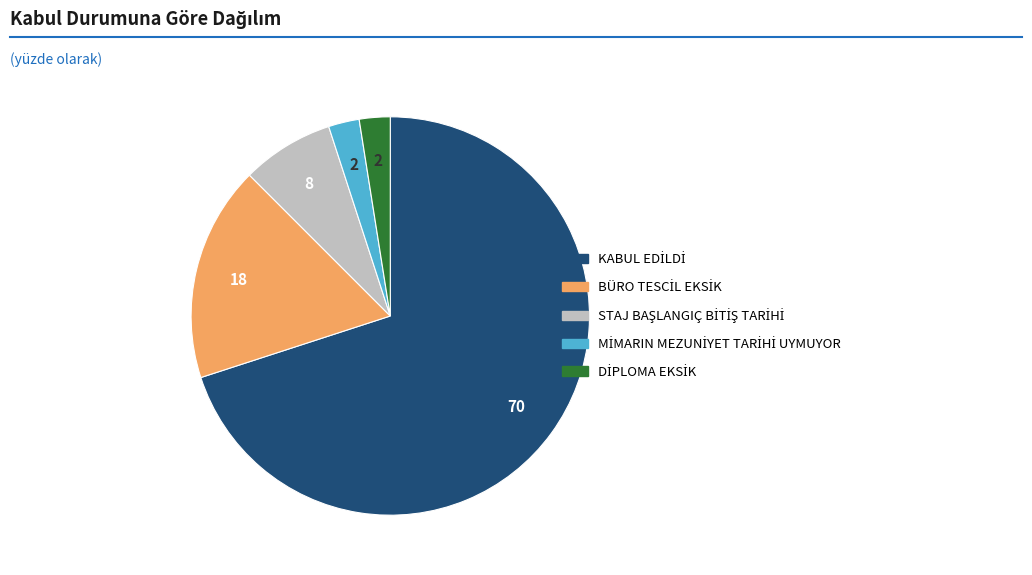

Is there any slice that represents more than half of the pie?

Yes